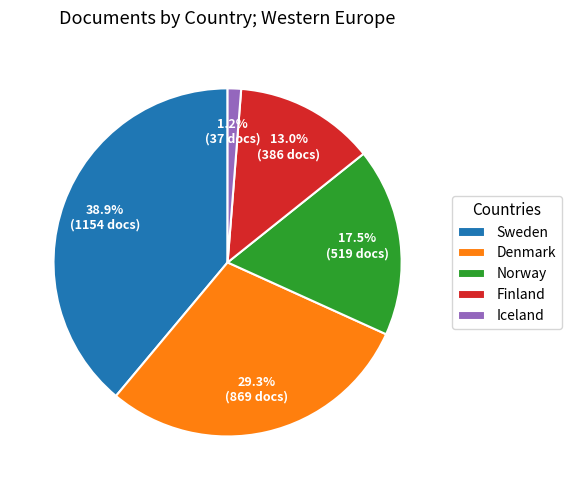

How many segments does this pie chart have?

5